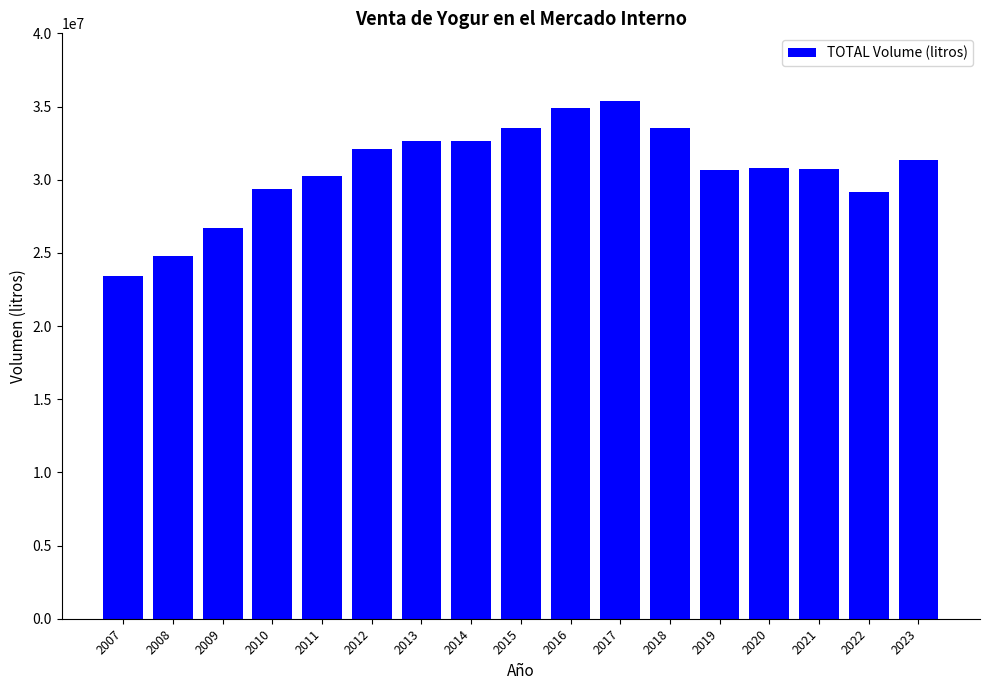

What is the difference between the maximum and second lowest values?

10610611.8